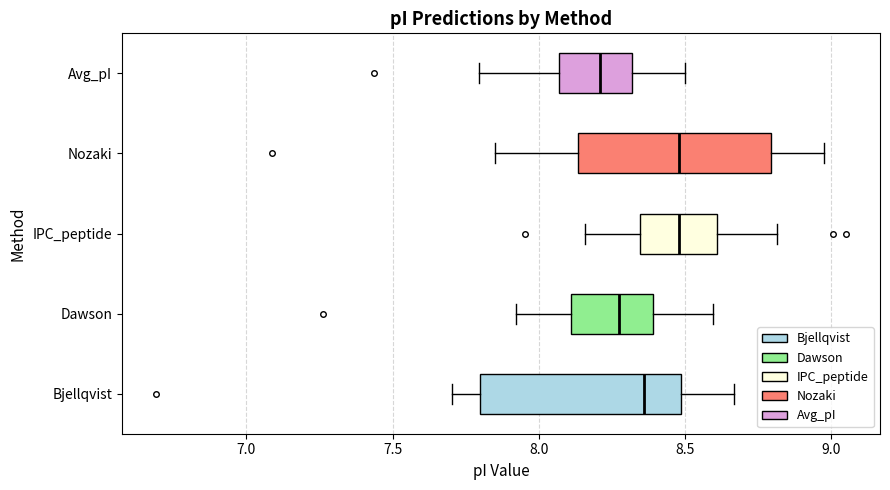

Reading bottom to top, transcribe this box plot: for each box, give where its median line is, the range the box spans, and where its two whiskers end, as read against the x-axis. The values are not printed on the chart, so give them approximately, as read against the axis.

Bjellqvist: median 8.35, box 7.80 to 8.50, whiskers 7.70 to 8.65
Dawson: median 8.25, box 8.10 to 8.40, whiskers 7.90 to 8.60
IPC_peptide: median 8.50, box 8.35 to 8.60, whiskers 8.15 to 8.80
Nozaki: median 8.50, box 8.15 to 8.80, whiskers 7.85 to 9.00
Avg_pI: median 8.20, box 8.05 to 8.30, whiskers 7.80 to 8.50